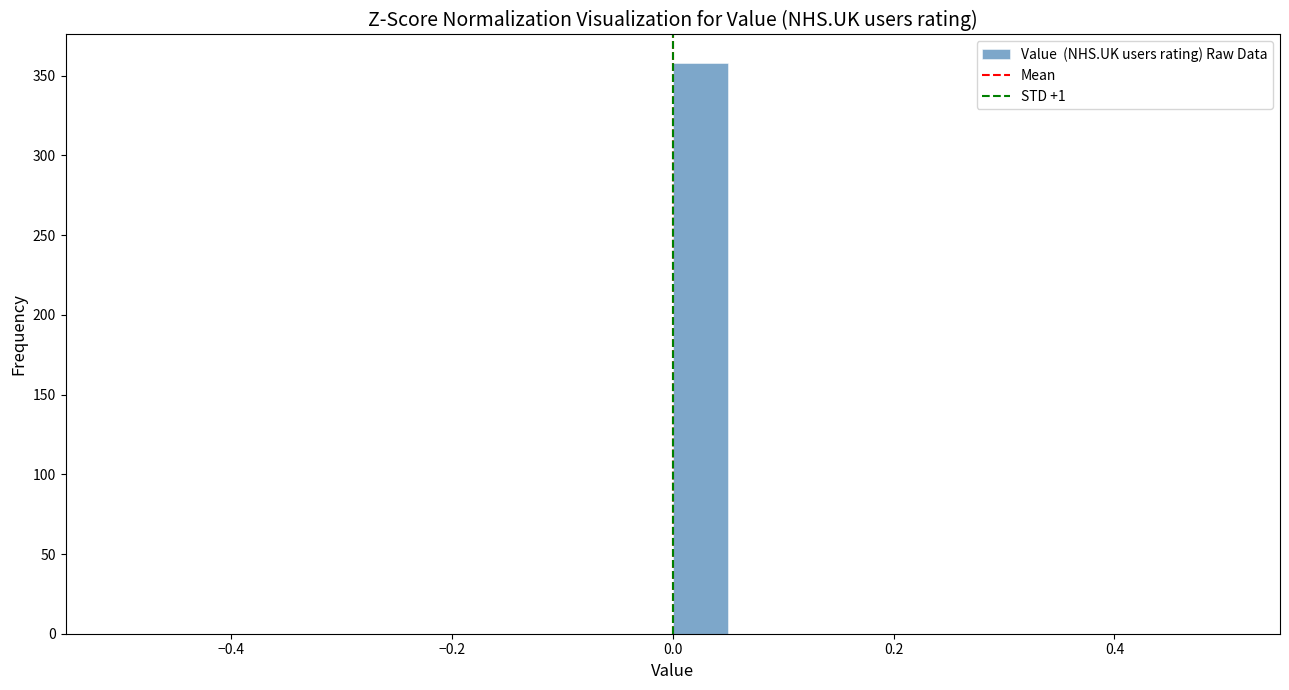

Around what value on the x-axis is the tallest bar? Give the approximate position of its centre, as read against the axis.

0.02